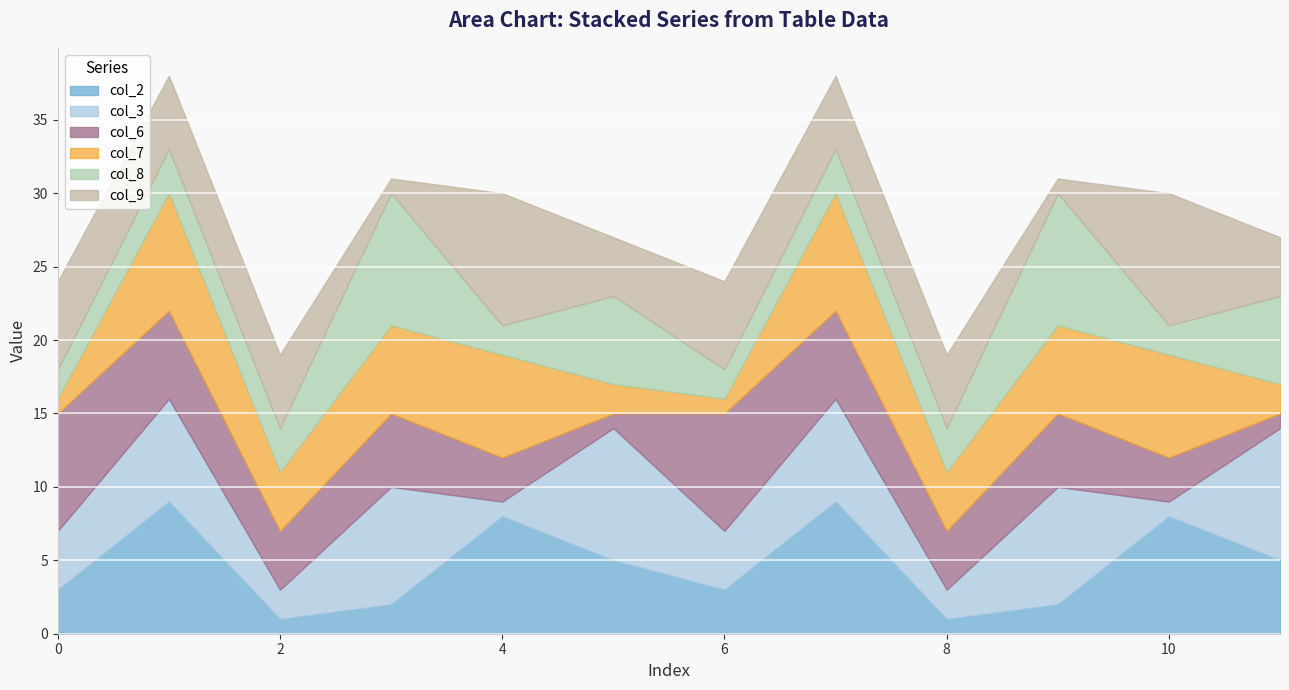

The value of col_3 at 6 is 1. True or false?

False